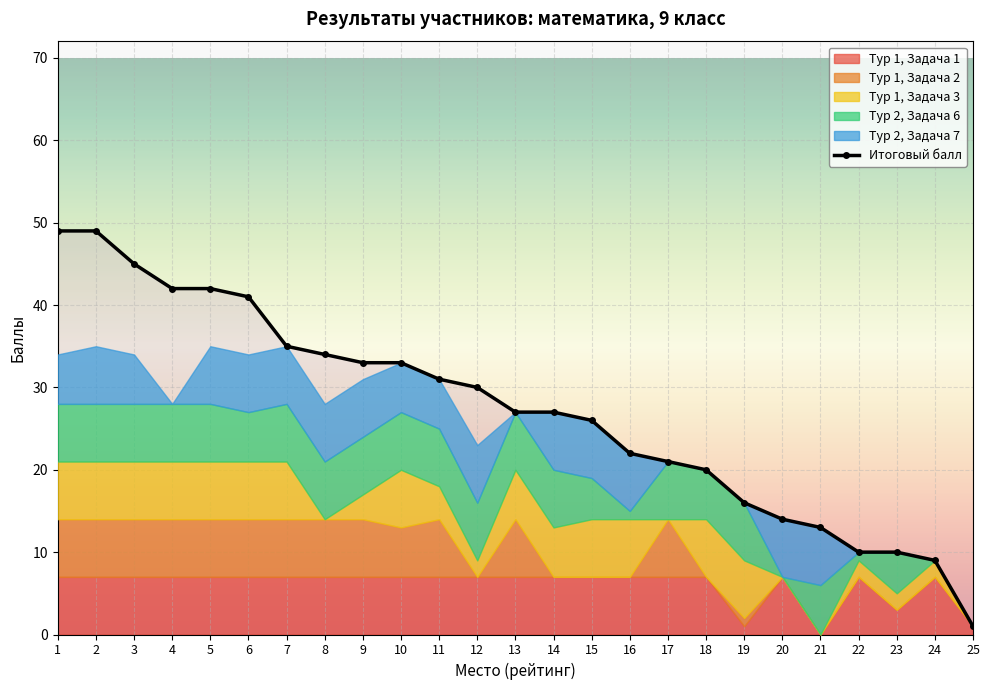

At how many categories does at least one series exceed 42?

3